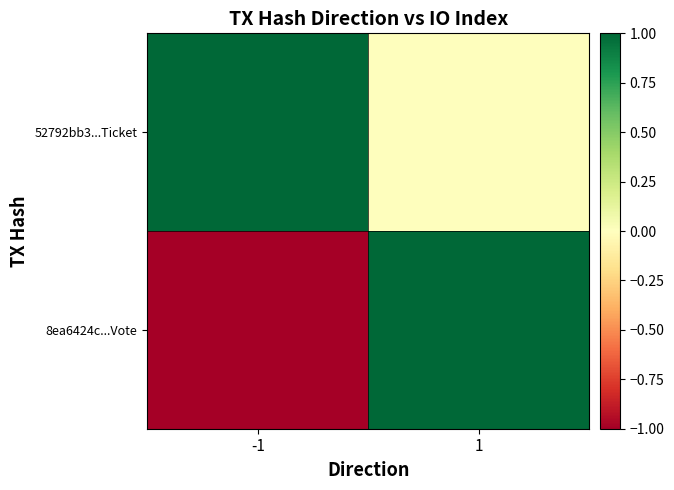

Reading left to right, list all the values displayed in this chart.

8ea6424c...Vote: -1=-1	1=1
52792bb3...Ticket: -1=1	1=0